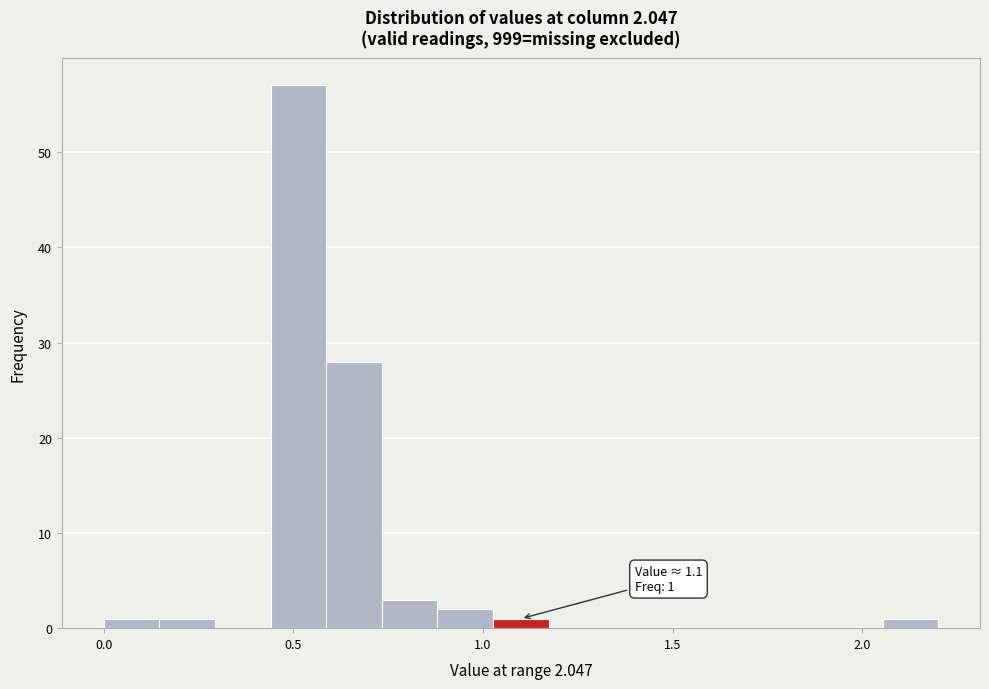

Read against the x-axis, roughly where is the centre of the tallest bar?

0.50